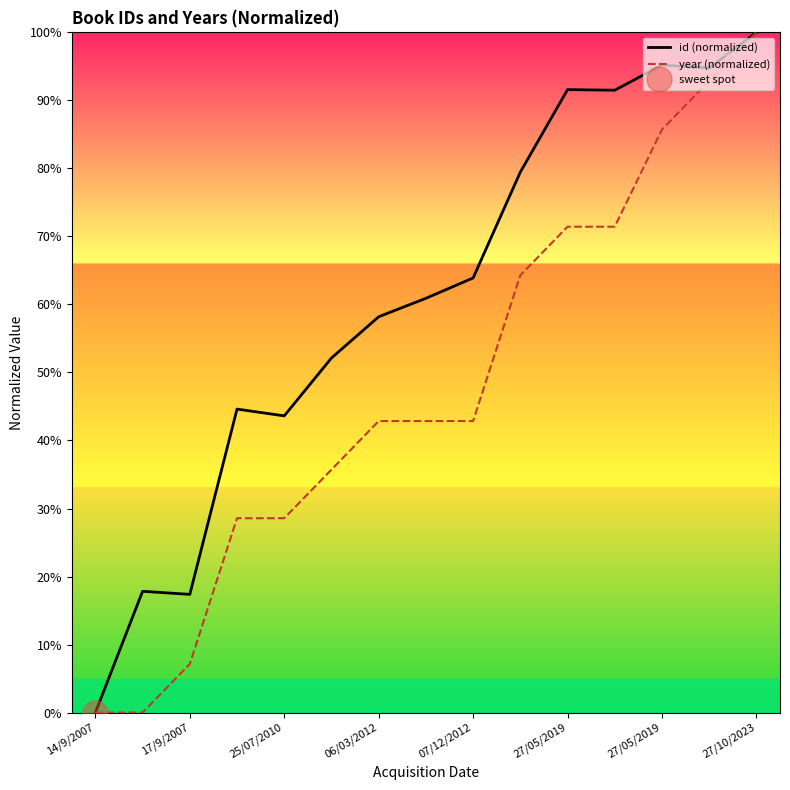

Reading left to right, extract all data points from this chart.

id (normalized): 0.0	17.8	17.4	44.6	43.6	52.1	58.2	60.9	63.9	79.5	91.6	91.5	95.2	94.8	100.0
year (normalized): 0.0	0.0	7.1	28.6	28.6	35.7	42.9	42.9	42.9	64.3	71.4	71.4	85.7	92.9	100.0